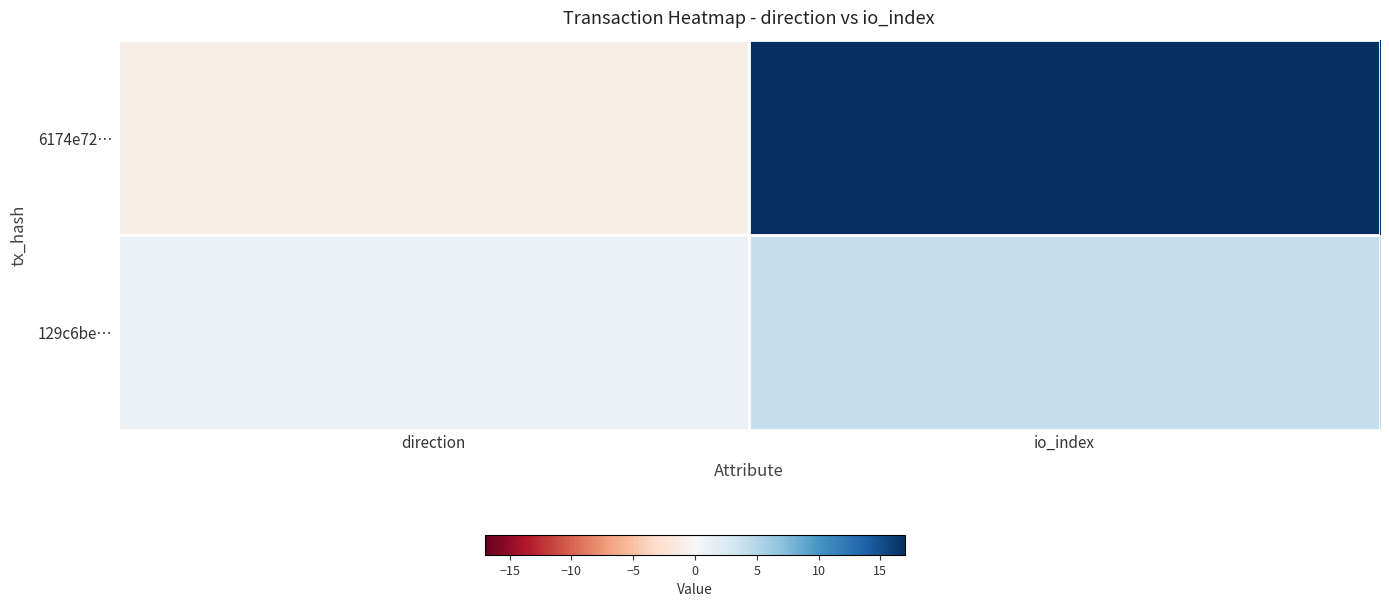

Which series has the largest total across all categories?

6174e72…